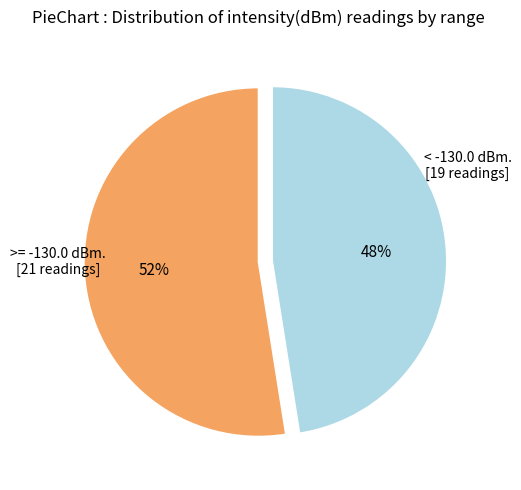

To the nearest percent, what is the average slice percentage?

50%